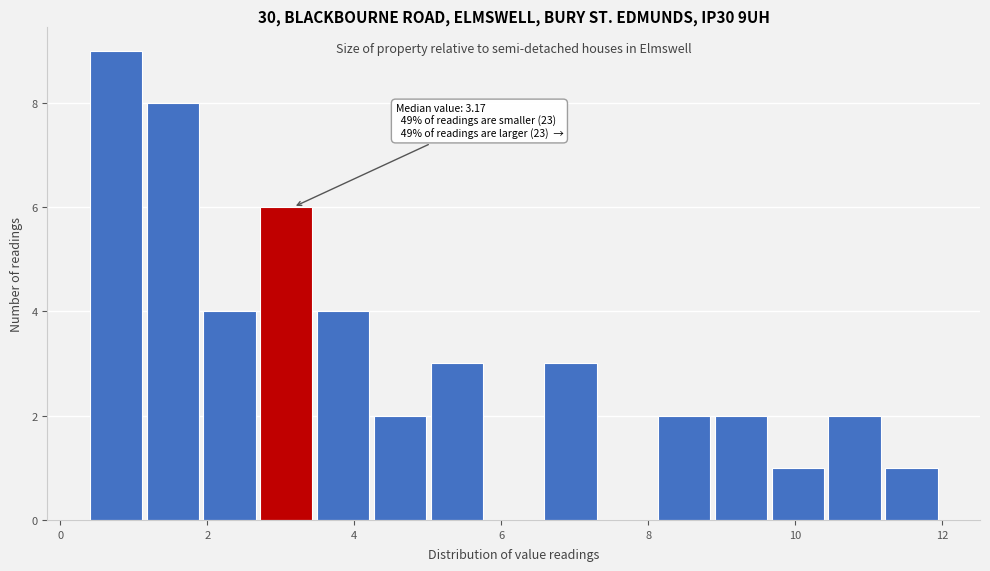

Around what value on the x-axis is the tallest bar? Give the approximate position of its centre, as read against the axis.

0.8